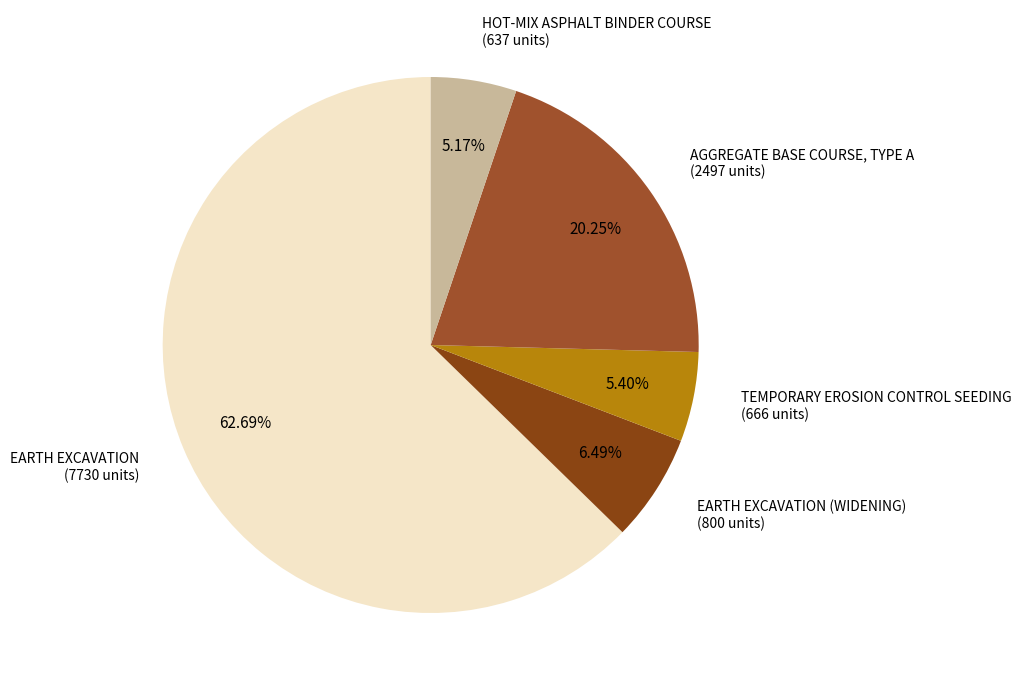

Which category accounts for the majority?

EARTH EXCAVATION